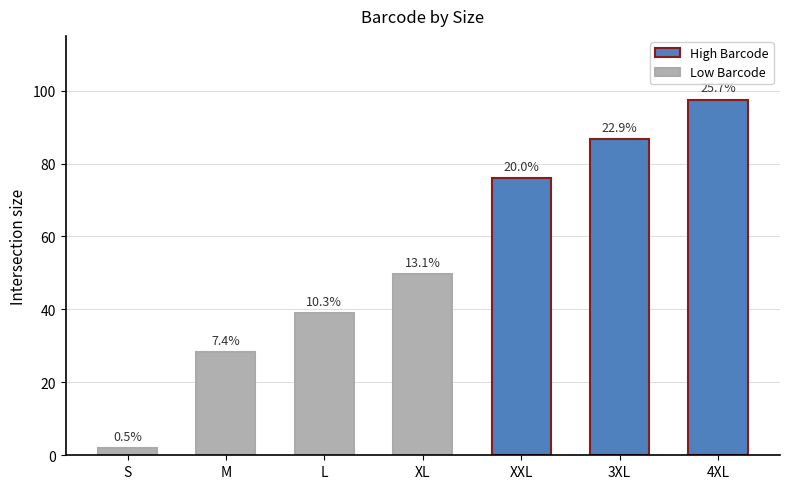

At which category does the chart reach its minimum across all series?

S